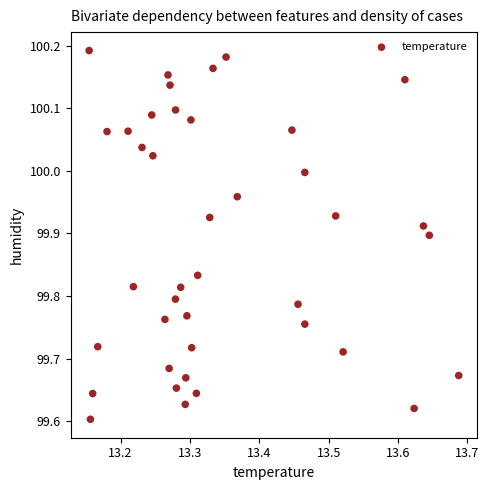

What is the range of Y values (max minus min)?

0.6